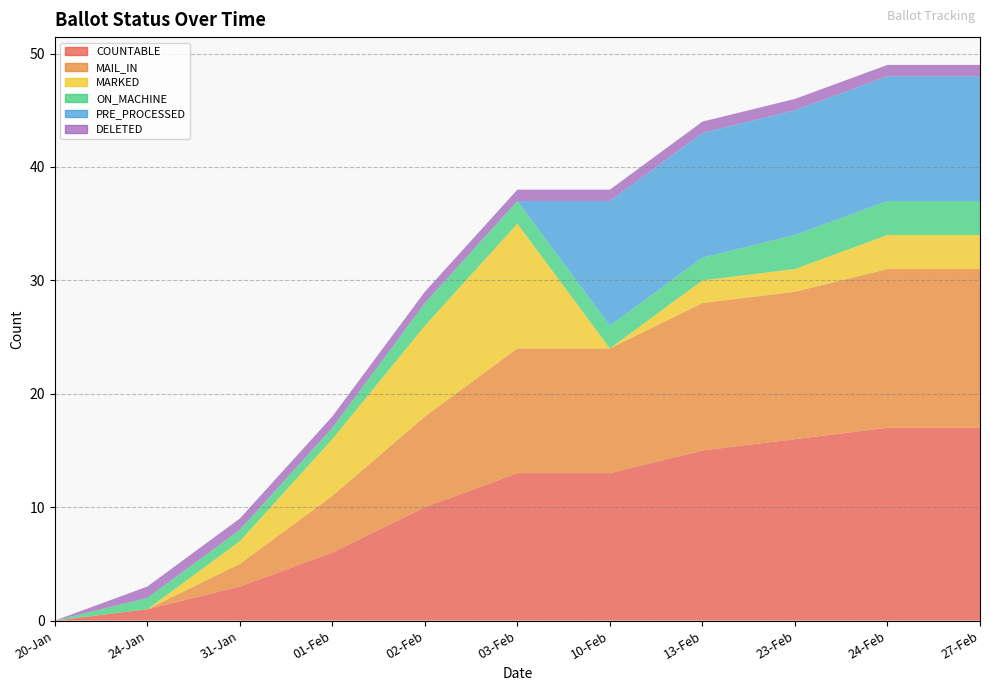

Reading left to right, list all the values displayed in this chart.

COUNTABLE: 0	1	3	6	10	13	13	15	16	17	17
MAIL_IN: 0	0	2	5	8	11	11	13	13	14	14
MARKED: 0	0	2	5	8	11	0	2	2	3	3
ON_MACHINE: 0	1	1	1	2	2	2	2	3	3	3
PRE_PROCESSED: 0	0	0	0	0	0	11	11	11	11	11
DELETED: 0	1	1	1	1	1	1	1	1	1	1